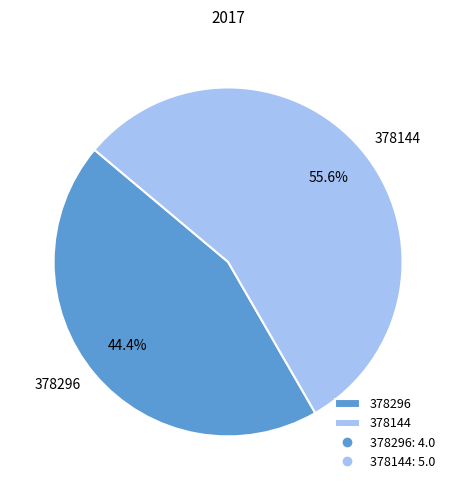

Is 378296 the majority of the pie?

No